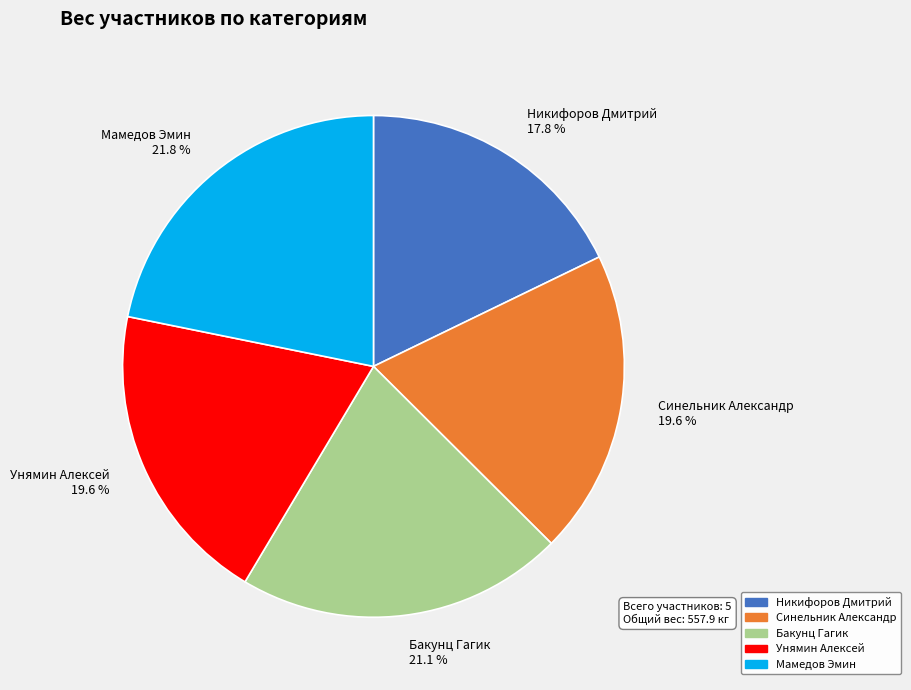

True or false: Бакунц Гагик accounts for 32% of the total.

False